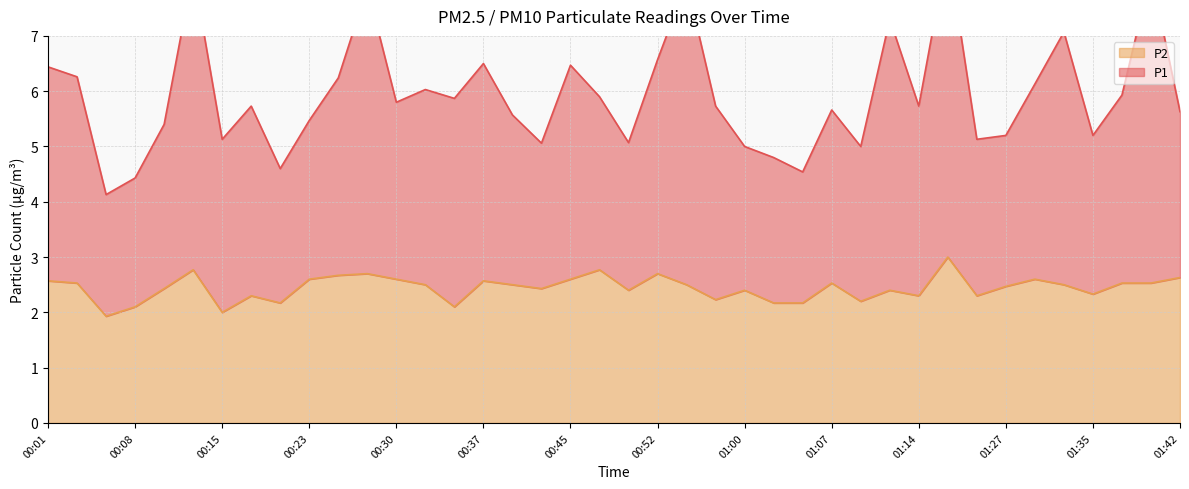

Rank the series by their average value, from lowest to highest.

P2, P1